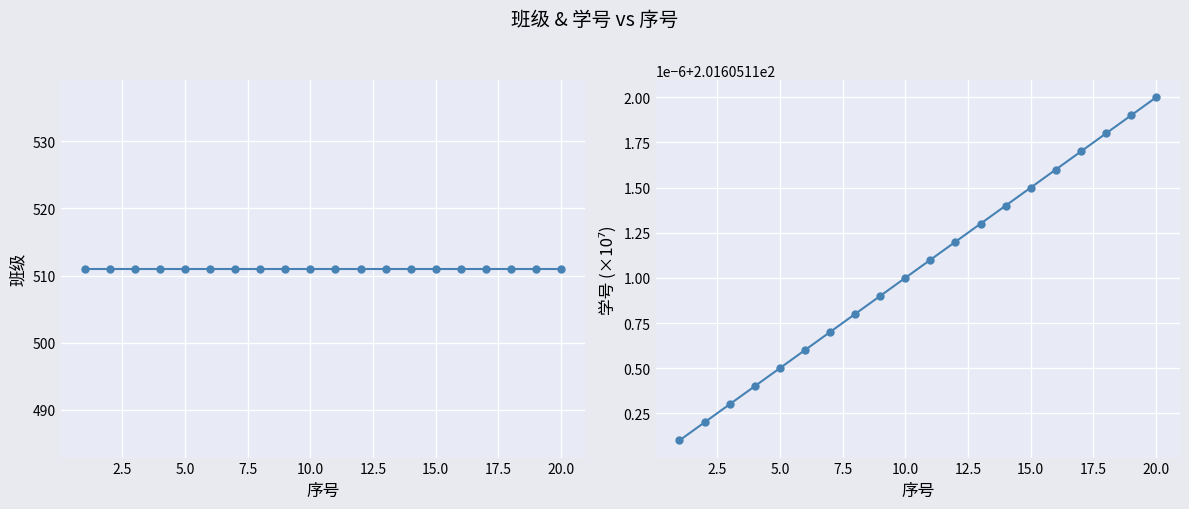

Which series changed the most between 12.5 and 20.0?

学号